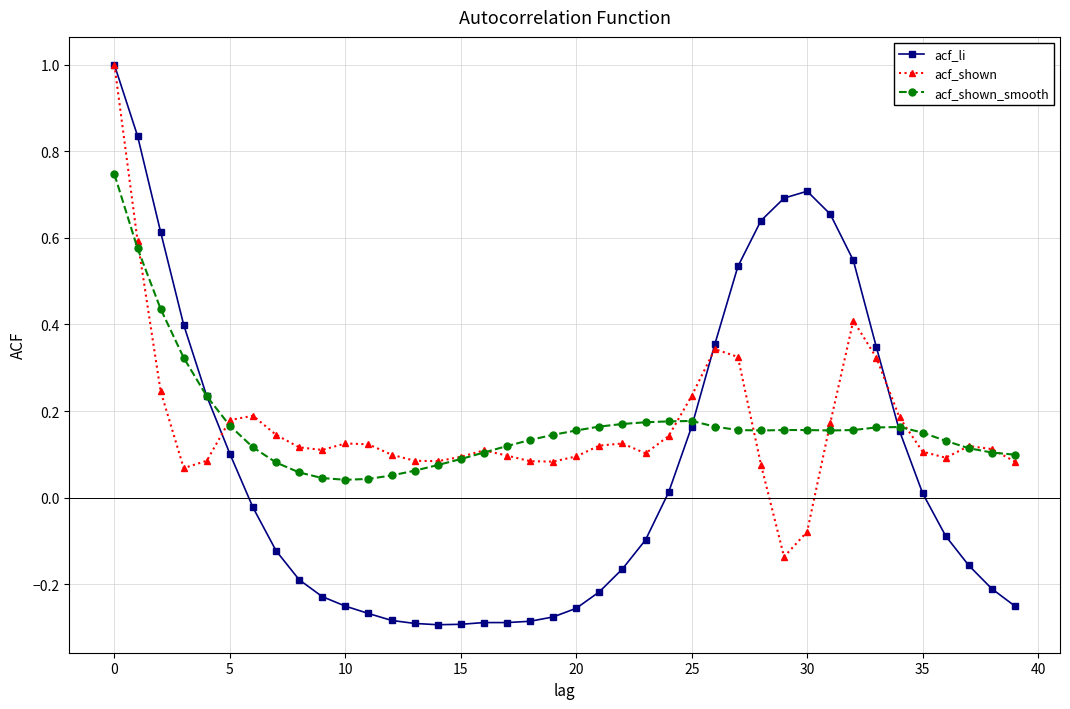

True or false: acf_shown_smooth has more than 1 points higher than both neighbors.

True